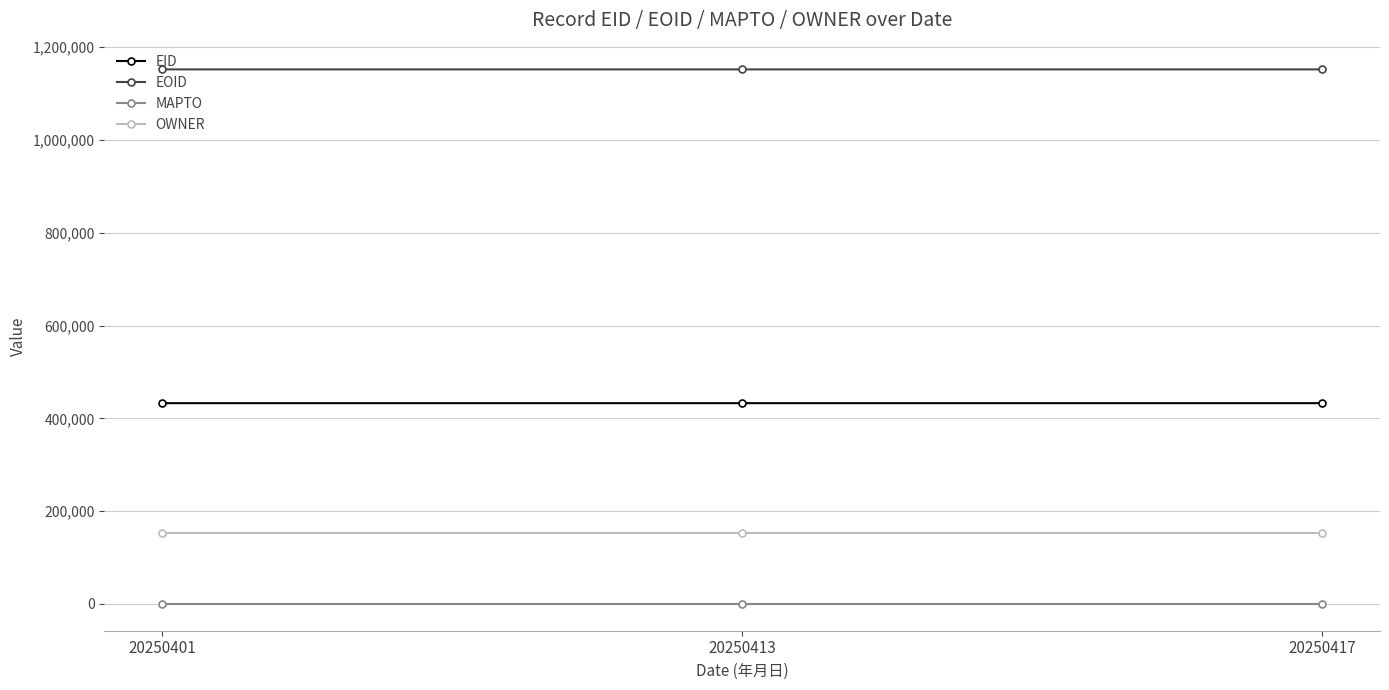

What is the difference between the highest and lowest values at 20250417?

1152281